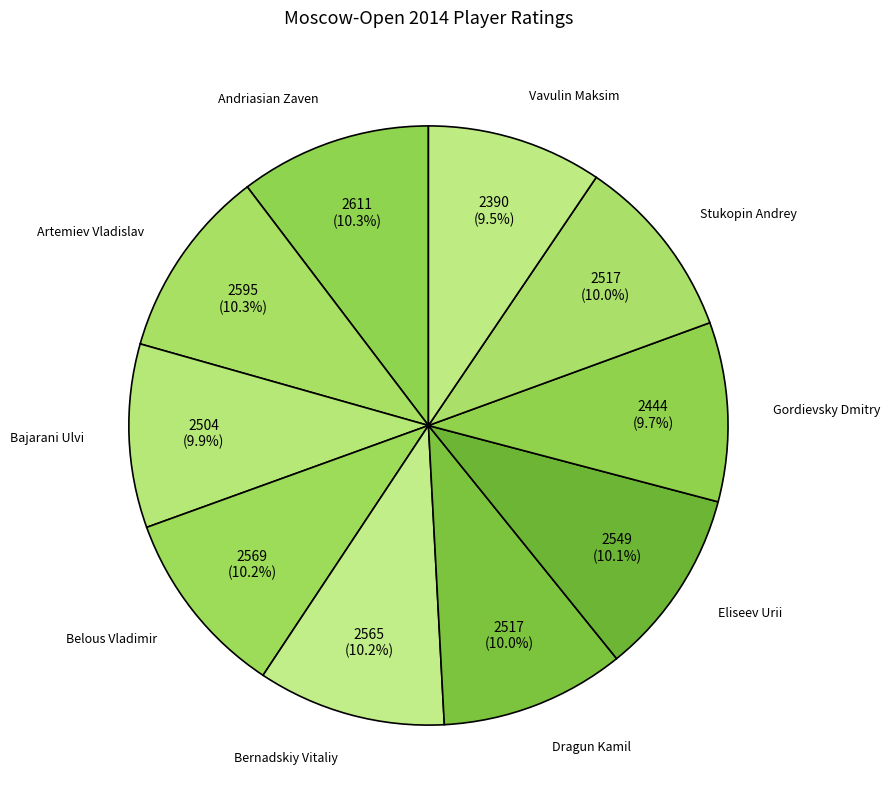

Combined, what portion of the pie is Bajarani Ulvi and Gordievsky Dmitry?

19.6%